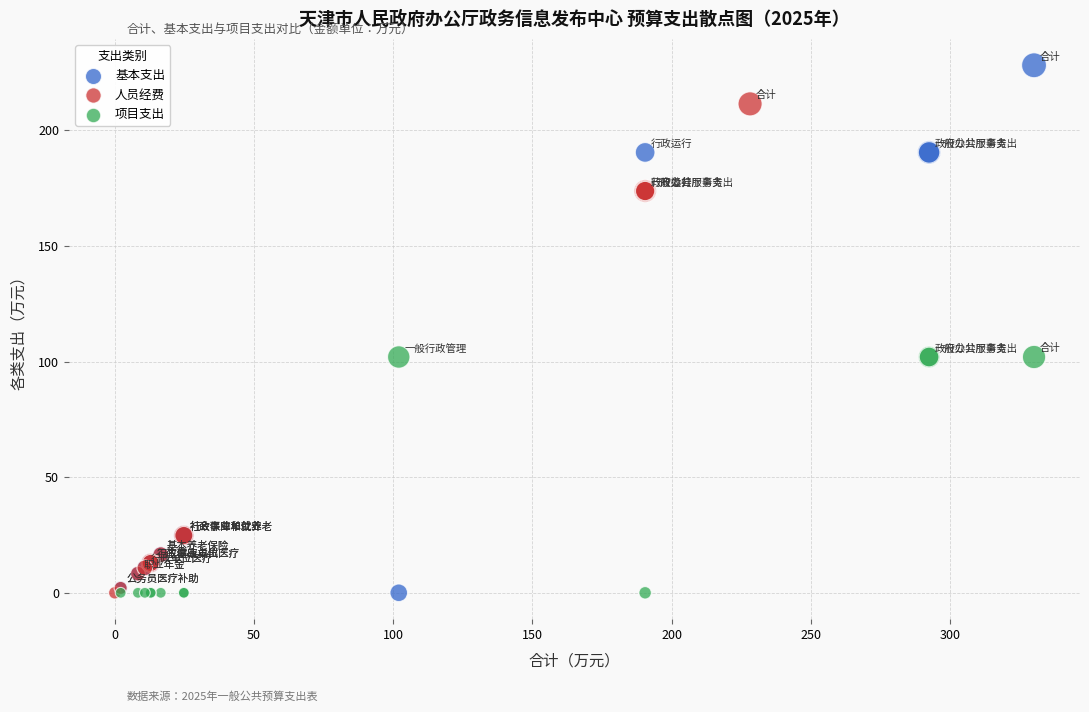

Which series contains the highest Y value?

基本支出